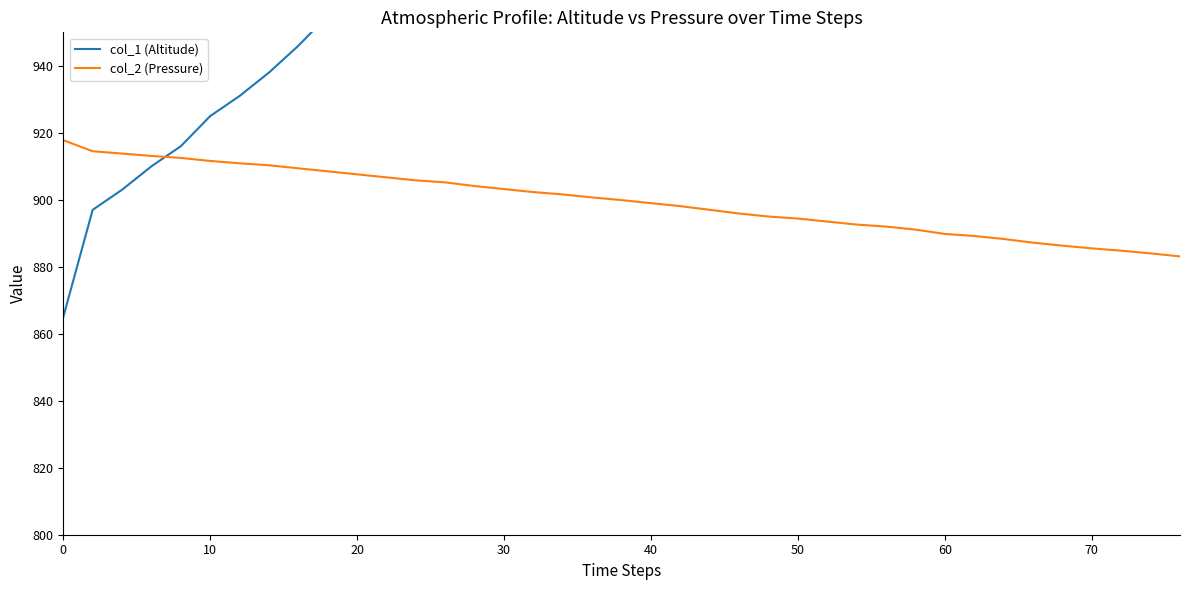

Is it true that col_2 (Pressure) equals 1327.2 at 60?

False